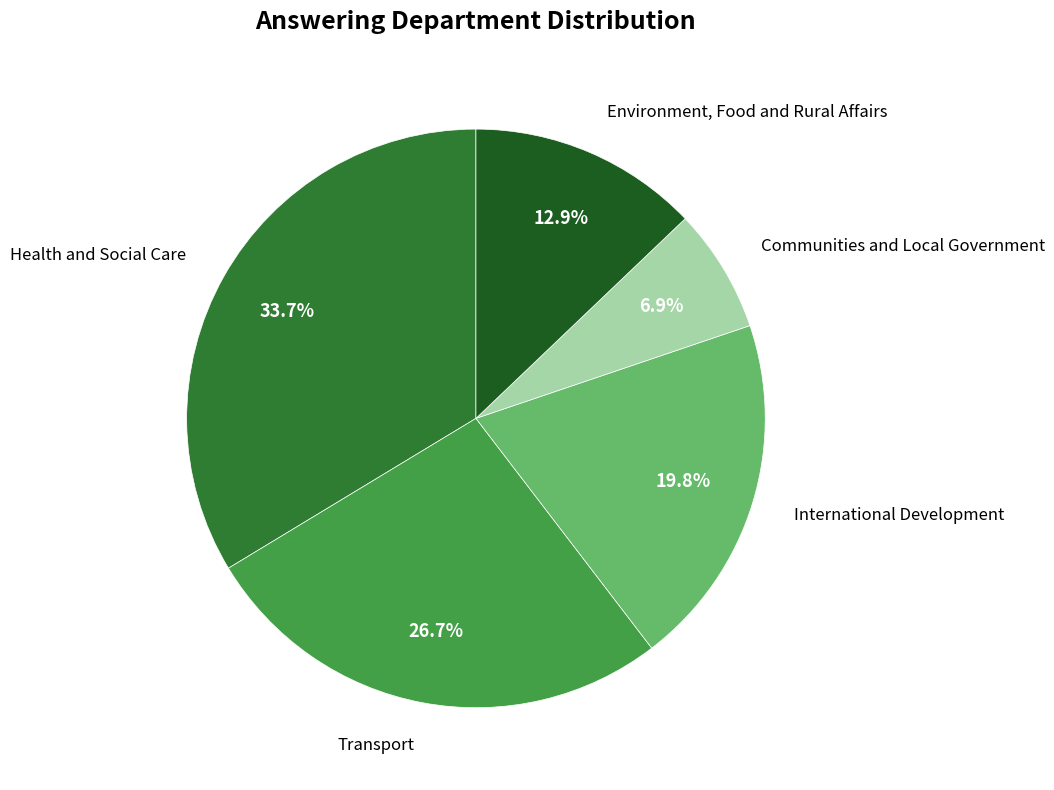

True or false: Communities and Local Government accounts for 2% of the total.

False